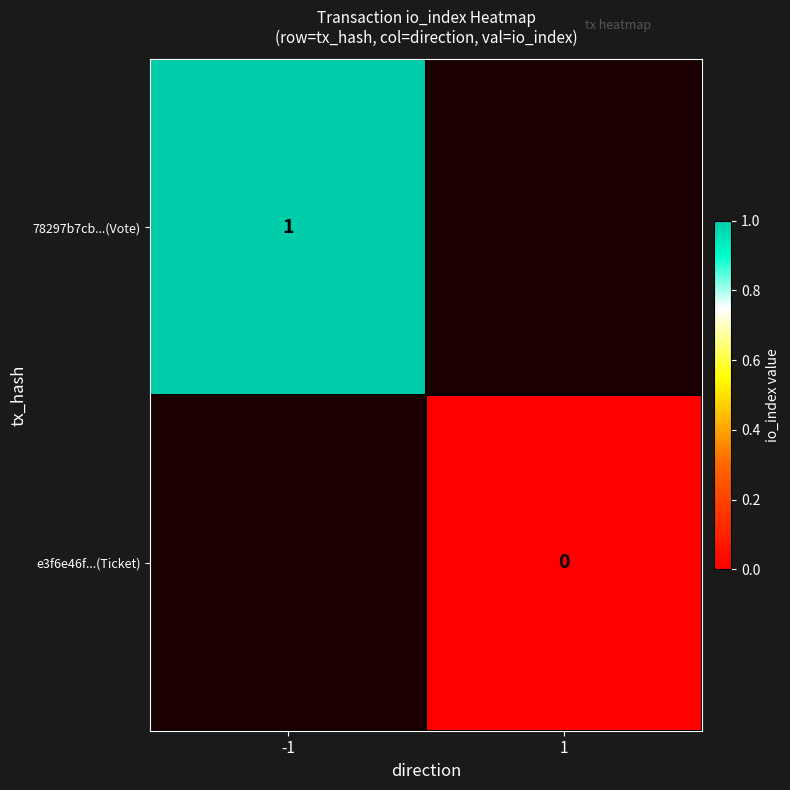

At how many categories does at least one series exceed 0?

1